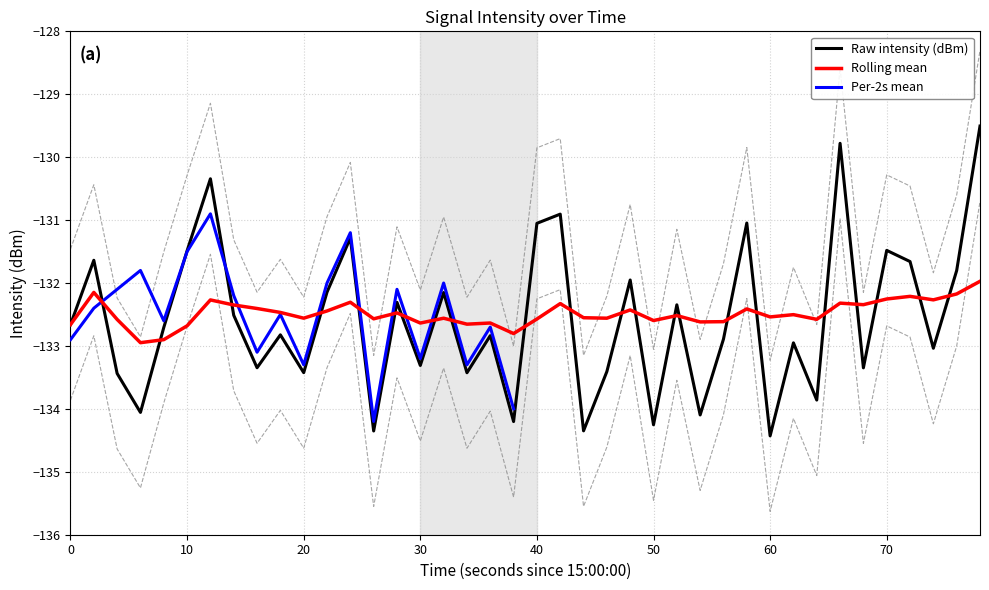

What is the highest value of the Rolling mean series?

-132.0